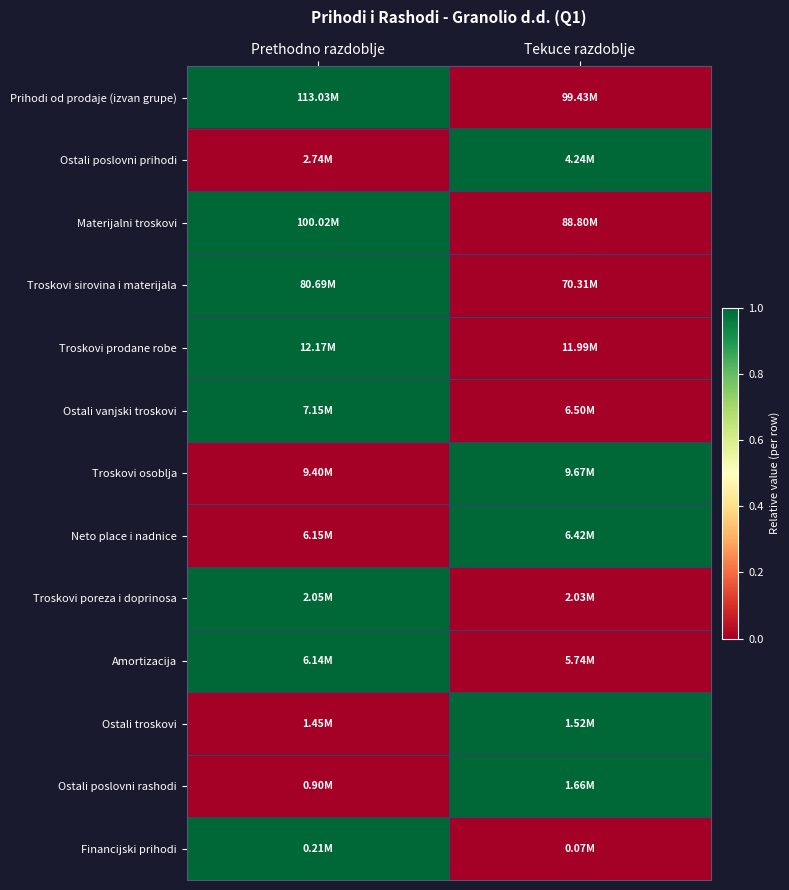

How many categories are shown in the chart?

2